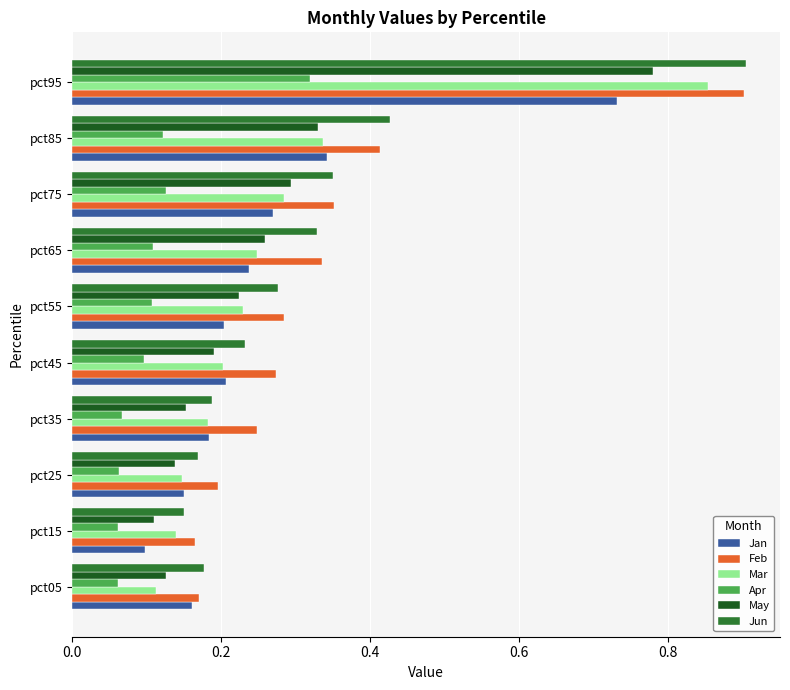

Count the number of data series in this chart.

6